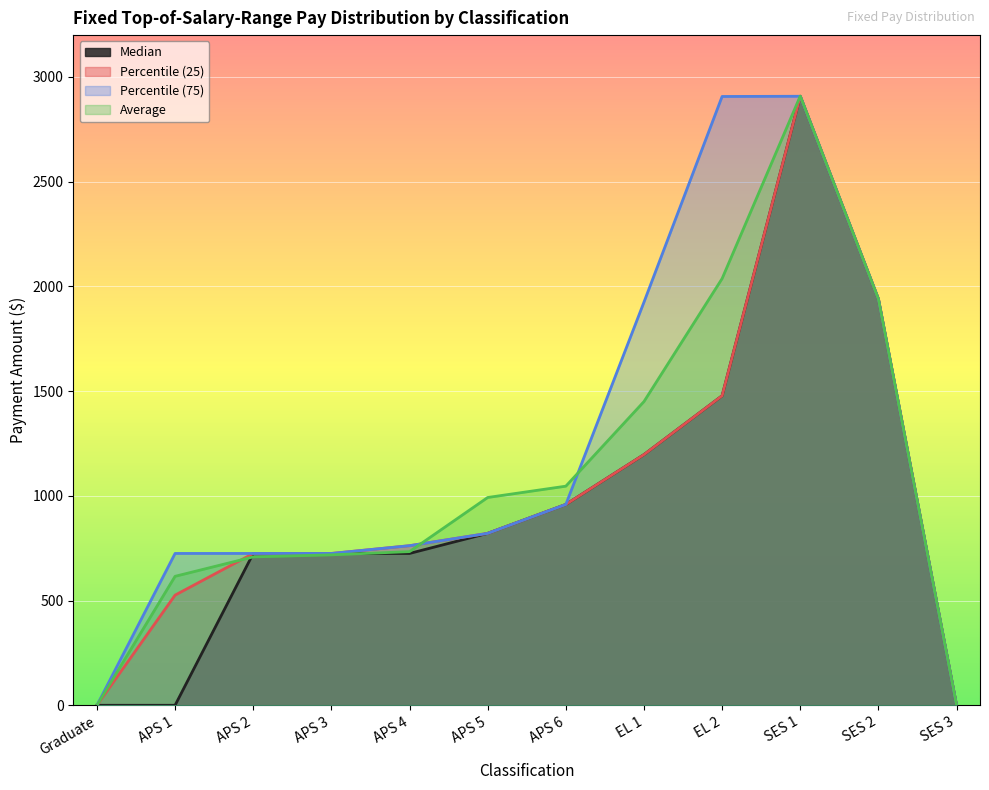

What value does the Average series have at APS 4?

733.7